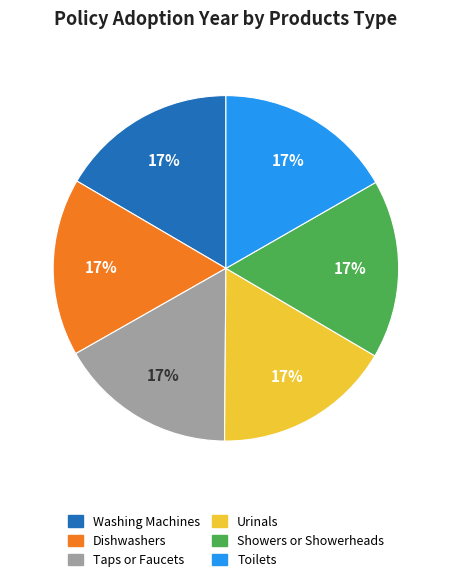

Approximately how many times larger is the value at Taps or Faucets compared to Showers or Showerheads?

1.0